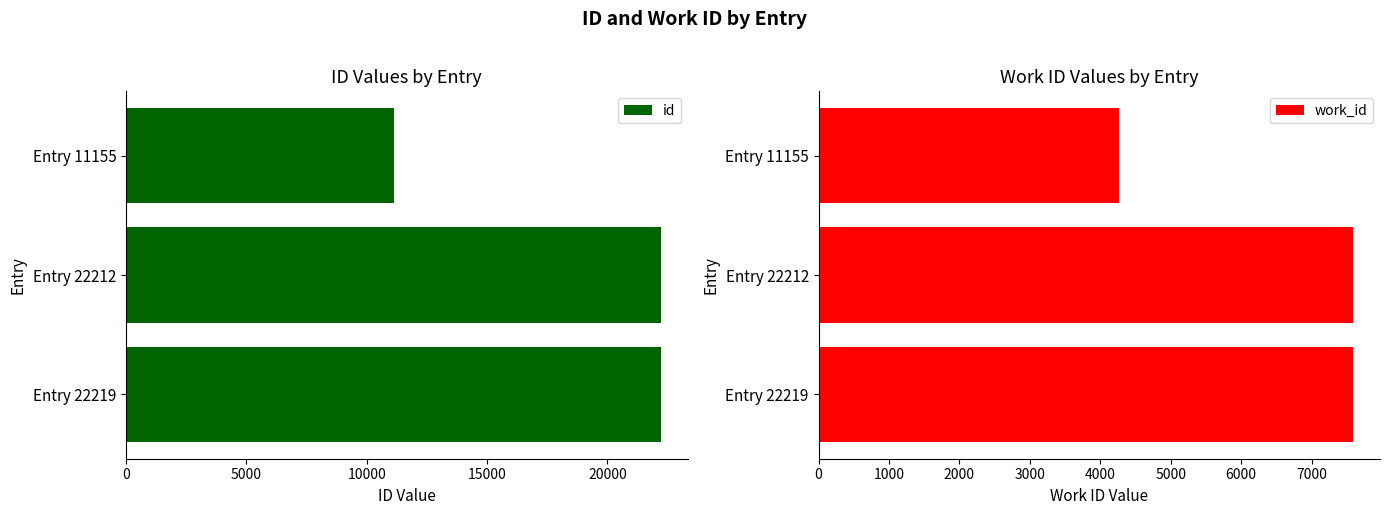

Which series has the largest range (max minus min)?

id